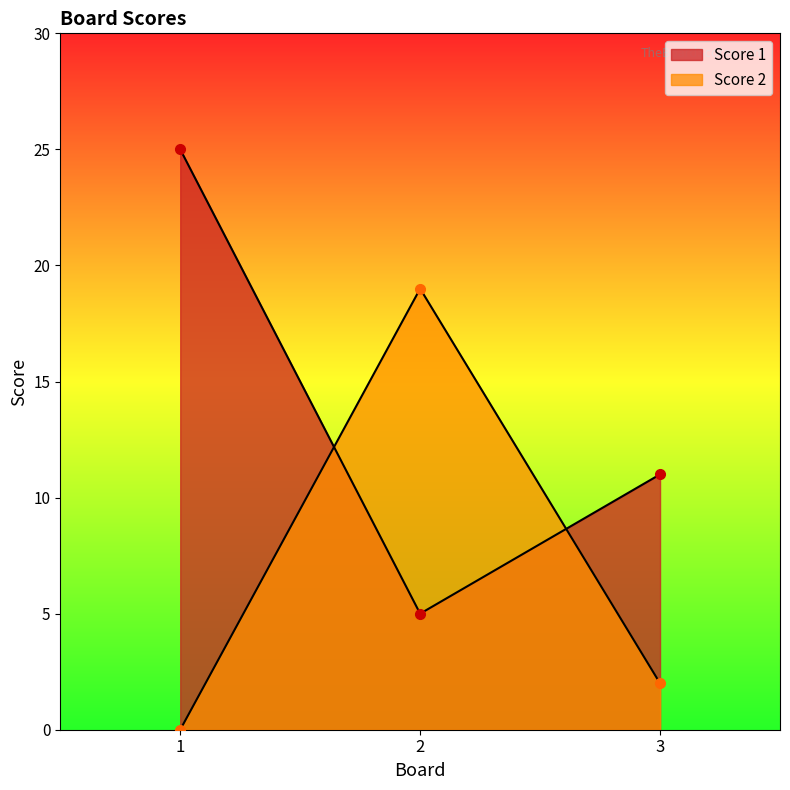

Reading left to right, list all the values displayed in this chart.

Score 1: 1=25	2=5	3=11
Score 2: 1=0	2=19	3=2